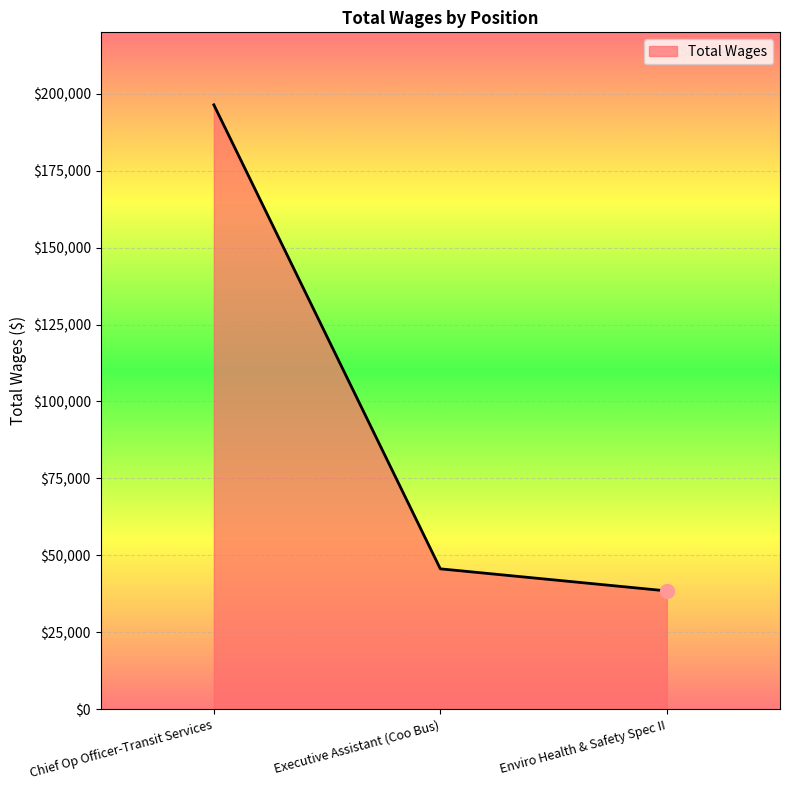

Which has a higher value, Executive Assistant (Coo Bus) or Chief Op Officer-Transit Services?

Chief Op Officer-Transit Services